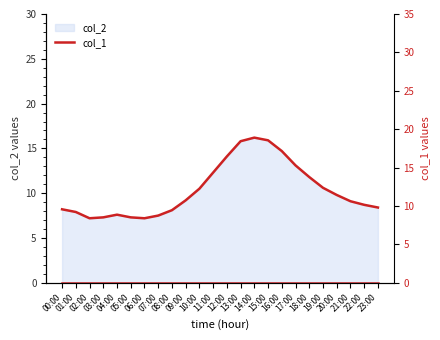

How many values exceed 9?

13